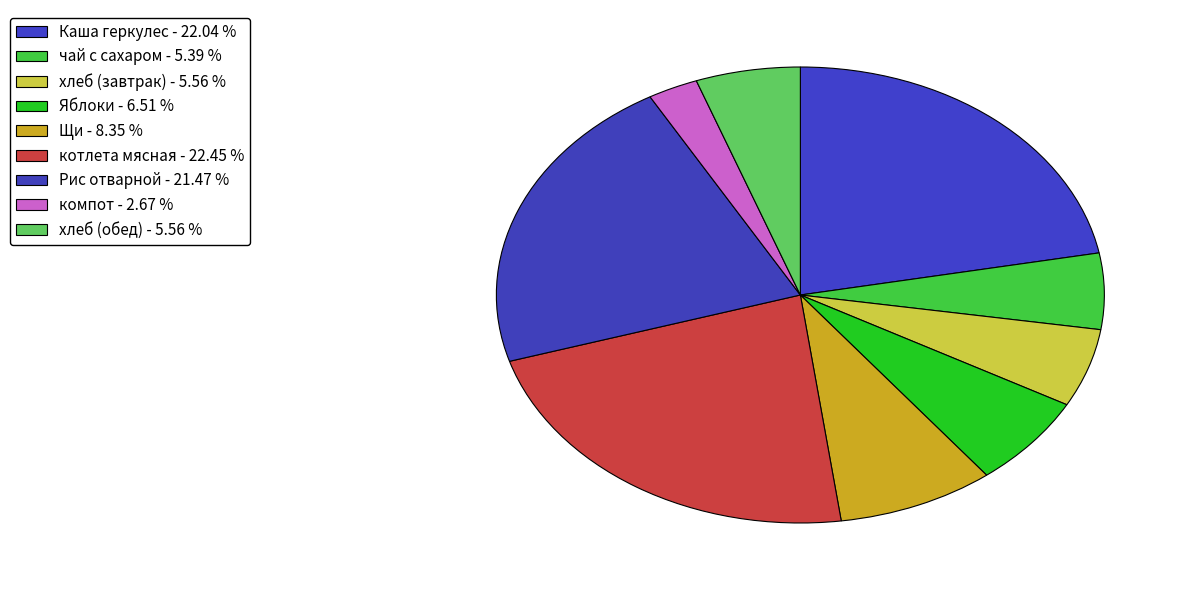

Which category has the biggest portion of the pie?

котлета мясная